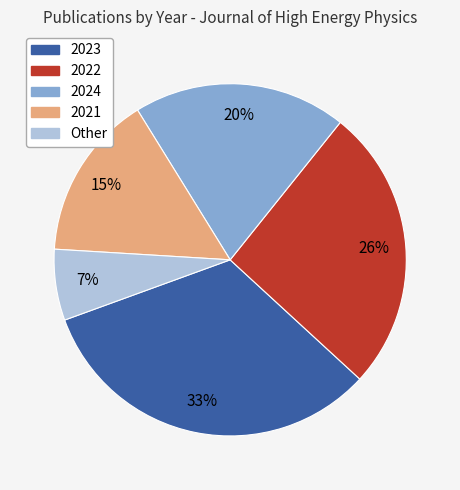

To the nearest percent, what is the combined percentage of 2021 and Other?

22%